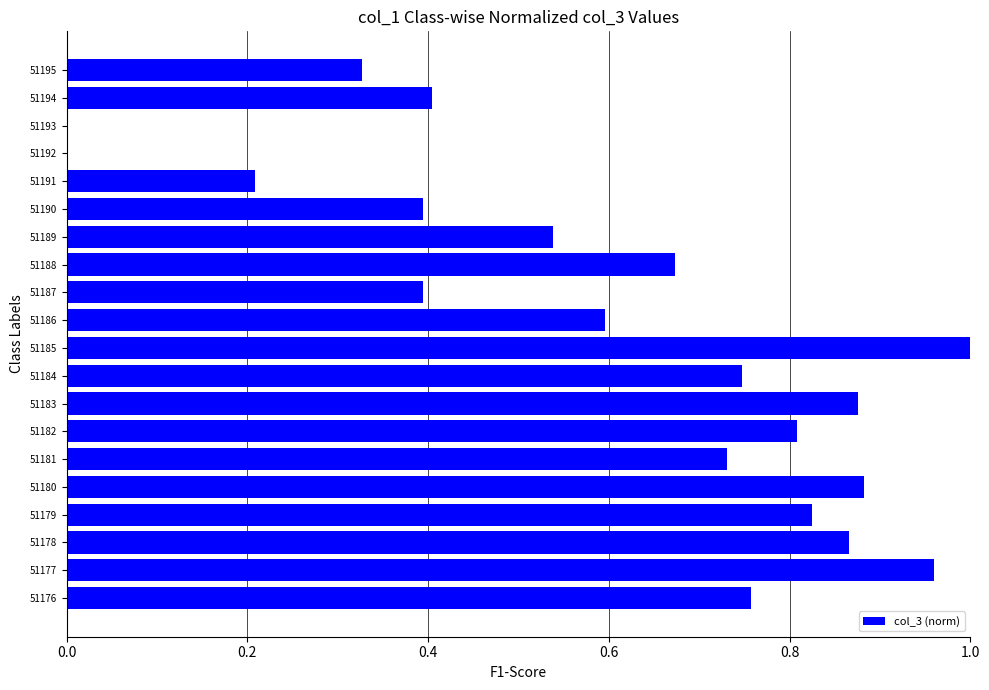

What is the change in value from 51185 to 51190?

-0.6